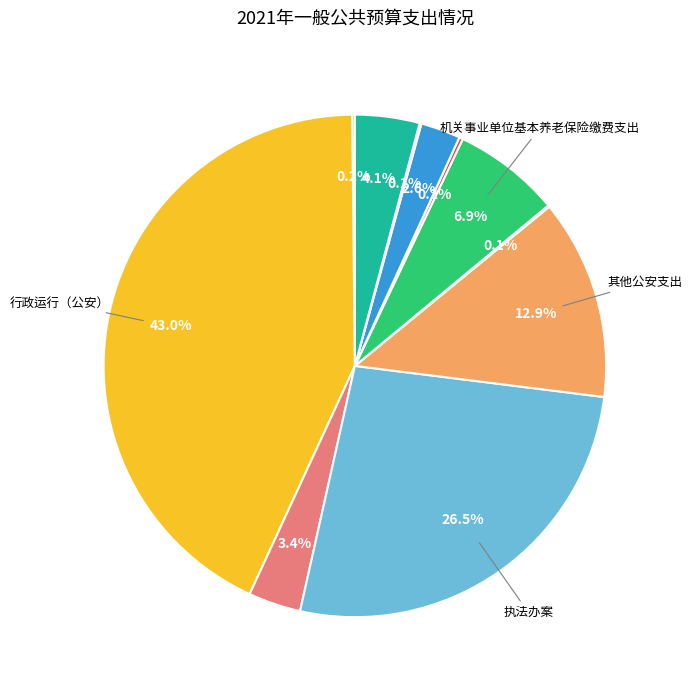

Is there any slice that represents more than half of the pie?

No